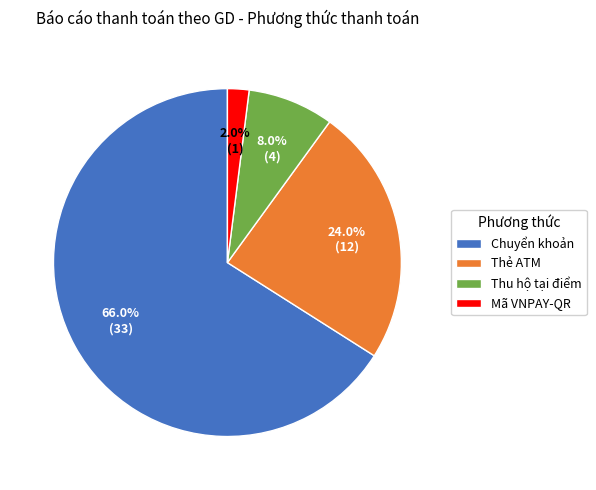

To the nearest percent, what is the average slice percentage?

25%